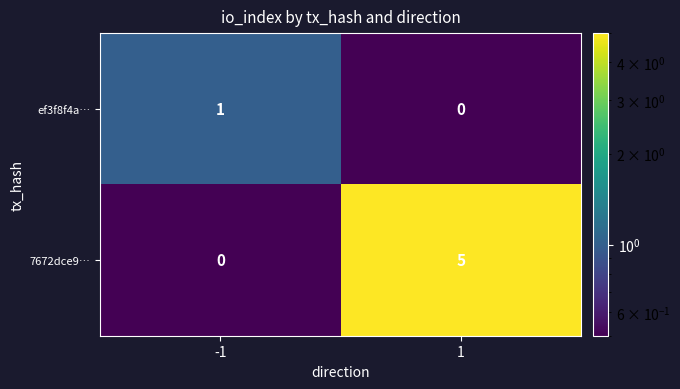

Which series has the largest range (max minus min)?

7672dce9…